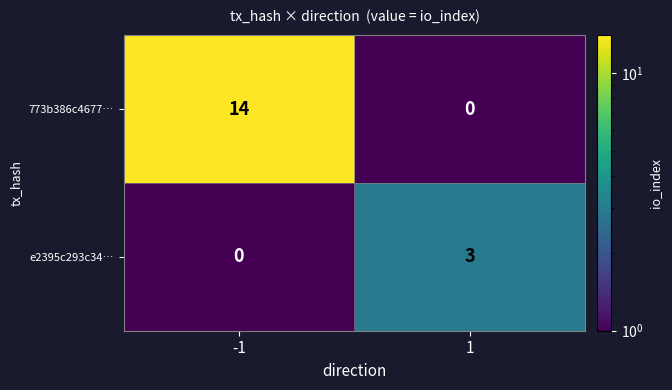

Which series has the largest total across all categories?

773b386c4677…